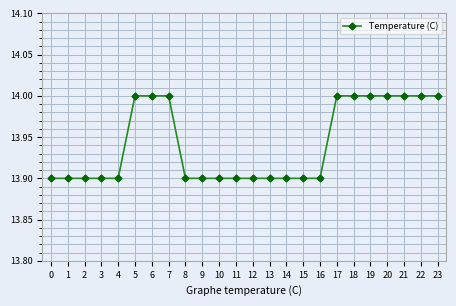

What is the value of the 2nd point from the left?

13.9